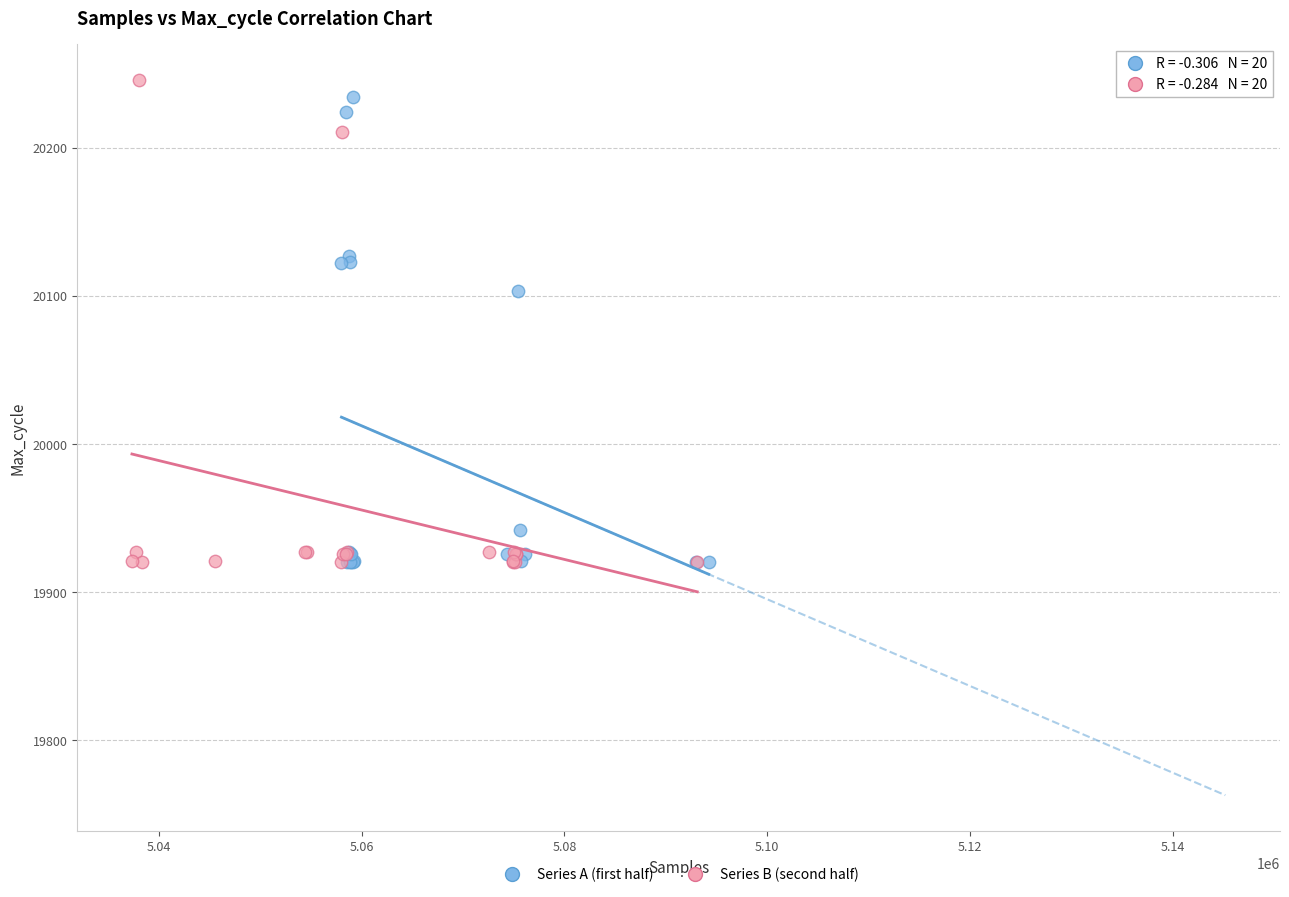

What are all the series names shown in the legend?

Series A (first half), Series B (second half)